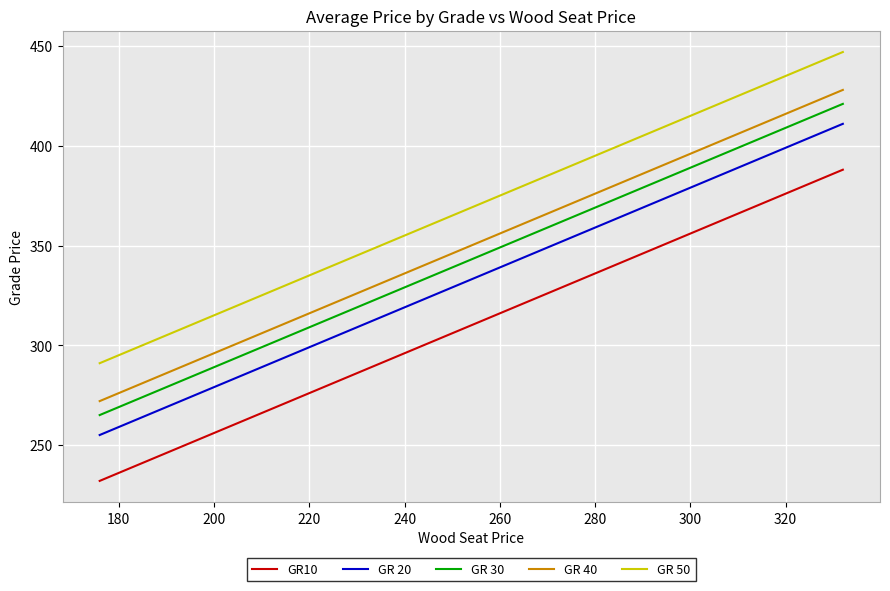

Count the number of categories in the chart.

40